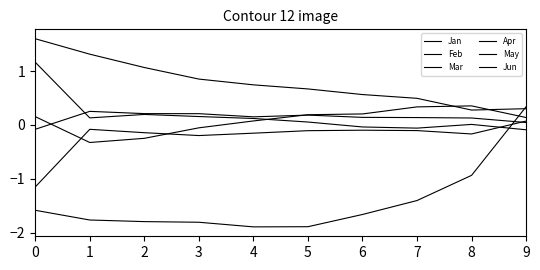

Does the chart have visible grid lines?

No